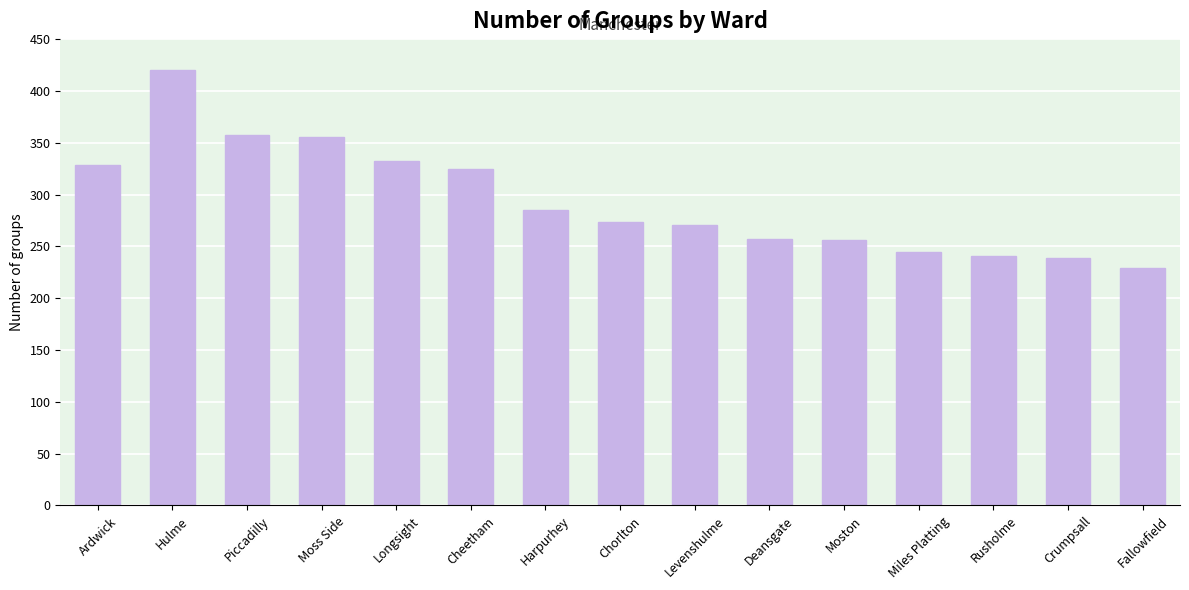

Which label corresponds to the smallest value in the chart?

Fallowfield